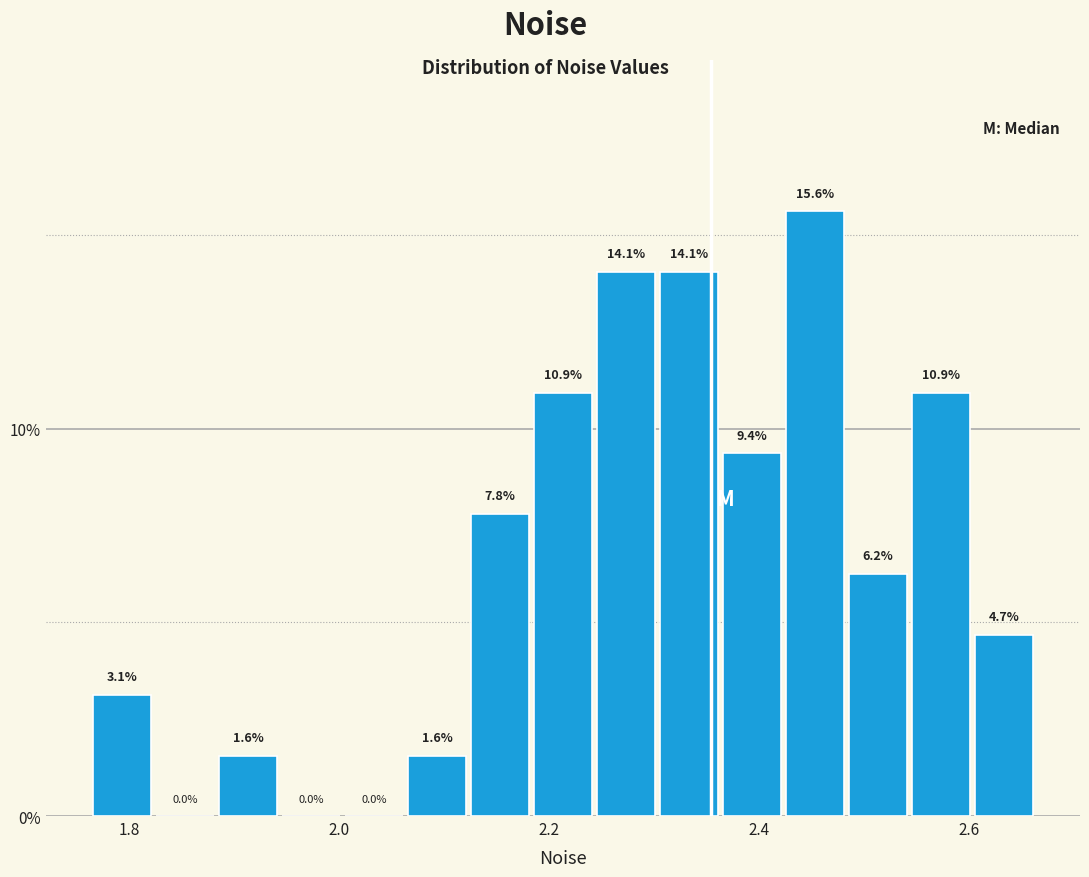

Around what value on the x-axis is the tallest bar? Give the approximate position of its centre, as read against the axis.

2.46